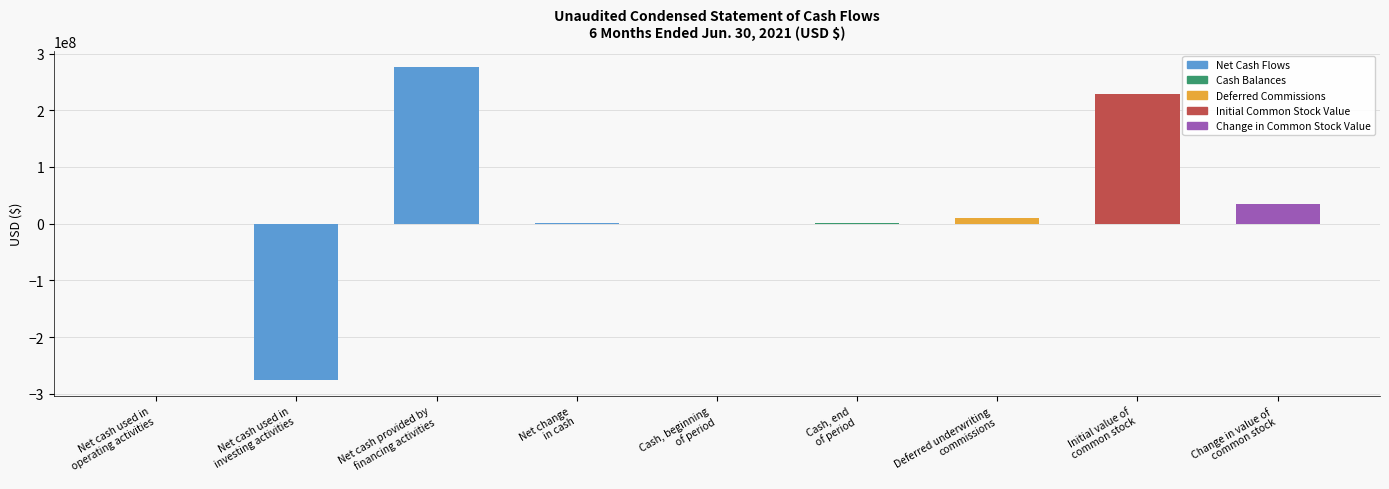

What is the sum of all values?

273935828